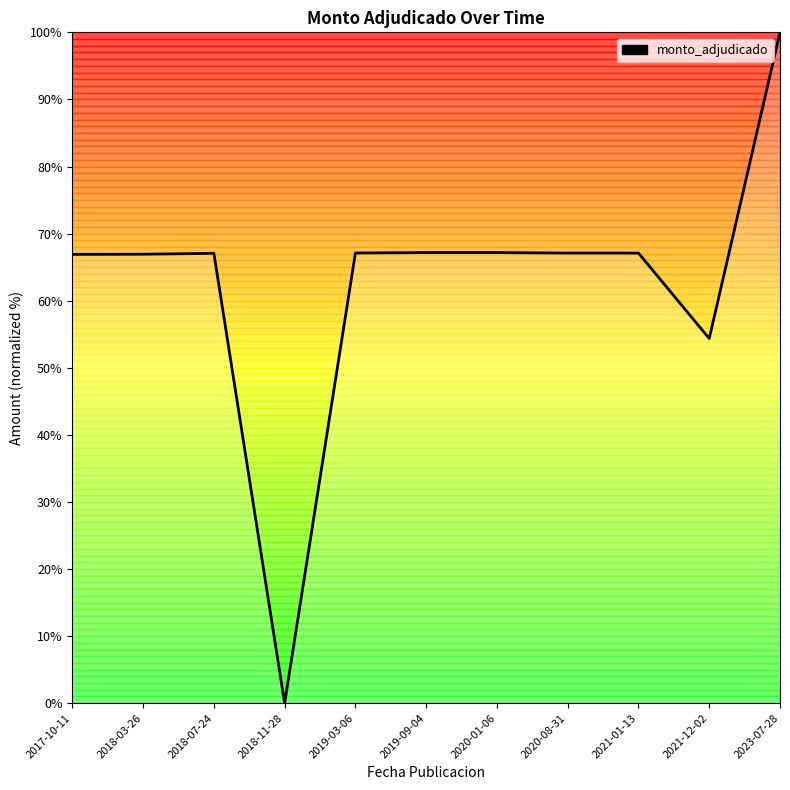

What is the difference between the values at 2021-12-02 and 2017-10-11?

12.5